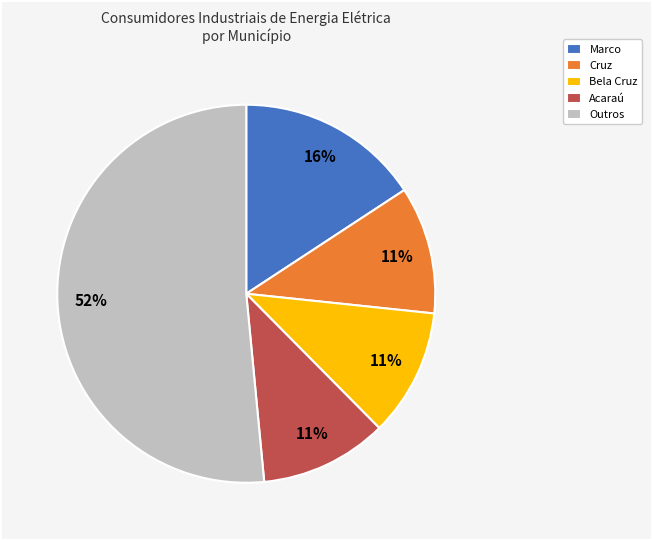

The Bela Cruz slice represents 19% of the pie. True or false?

False